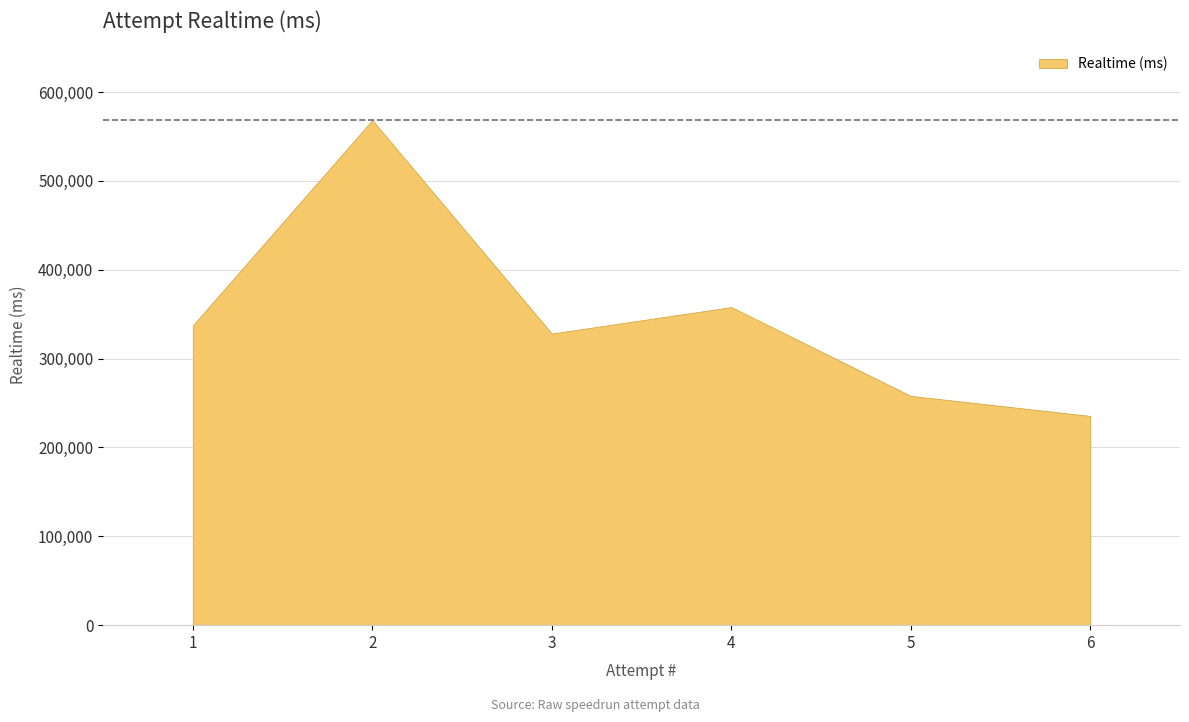

Count the number of categories in the chart.

6